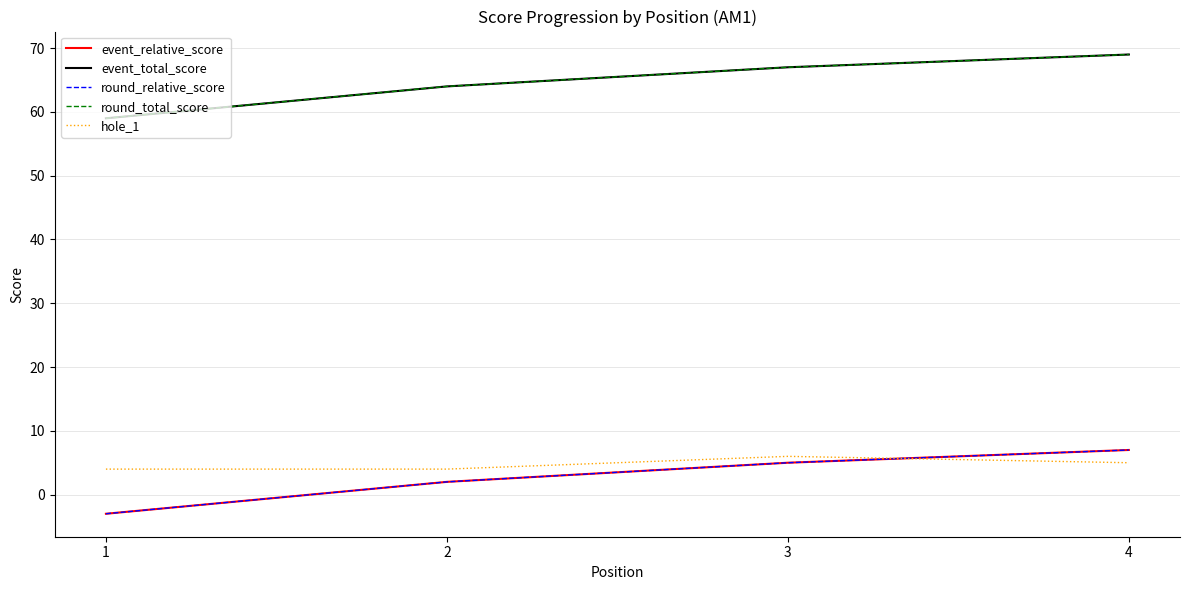

What is the total value across all series at 2?

136